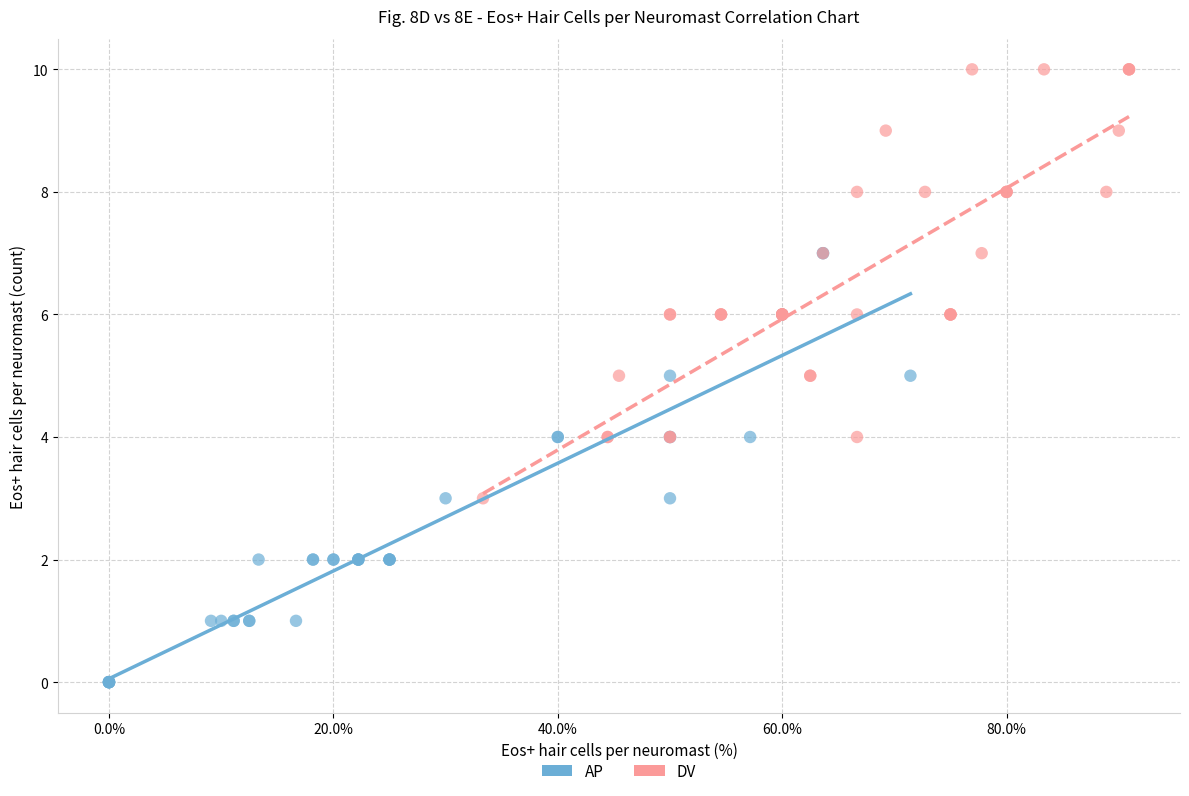

Which series contains the lowest Y value?

AP